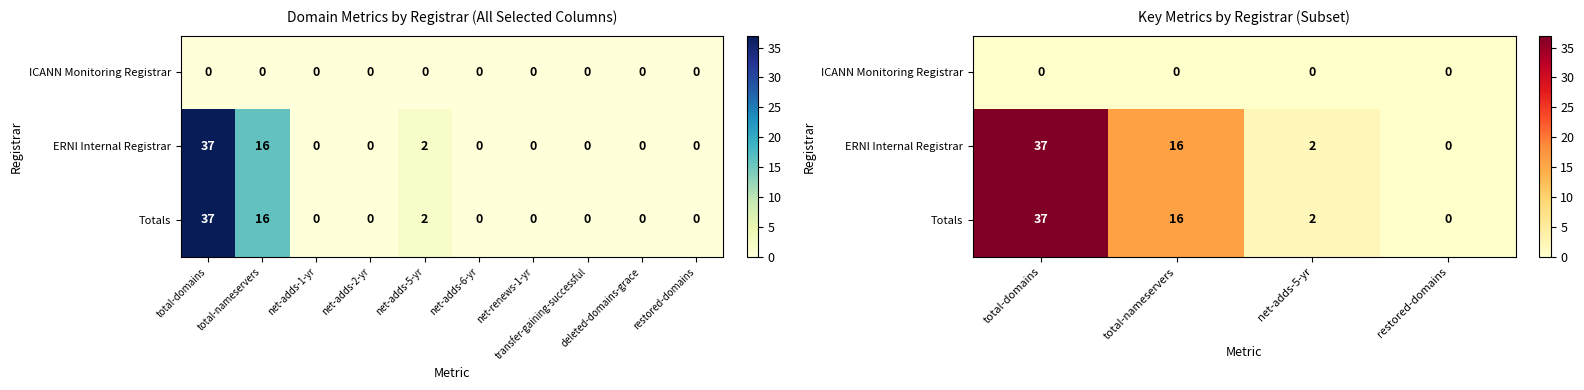

At how many categories does at least one series exceed 2?

2